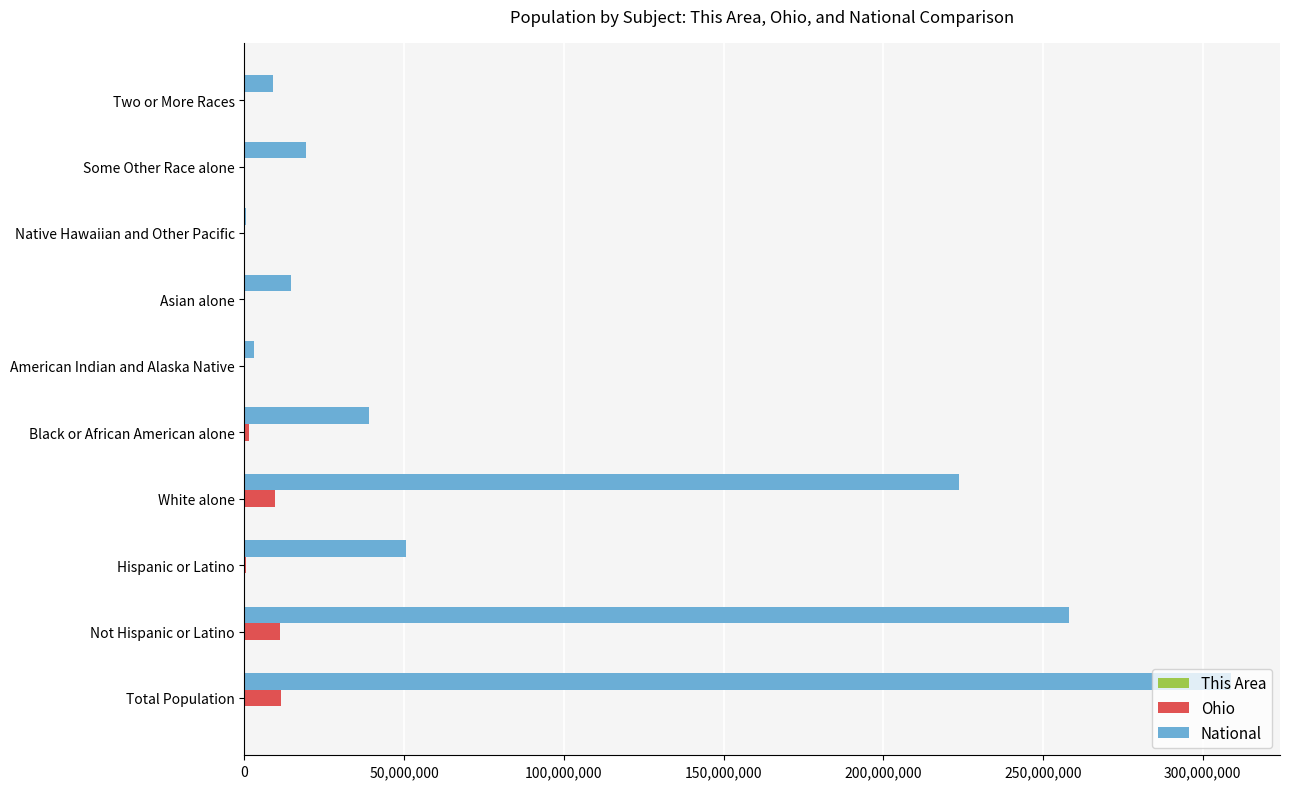

What is the highest value of the National series?

308745538